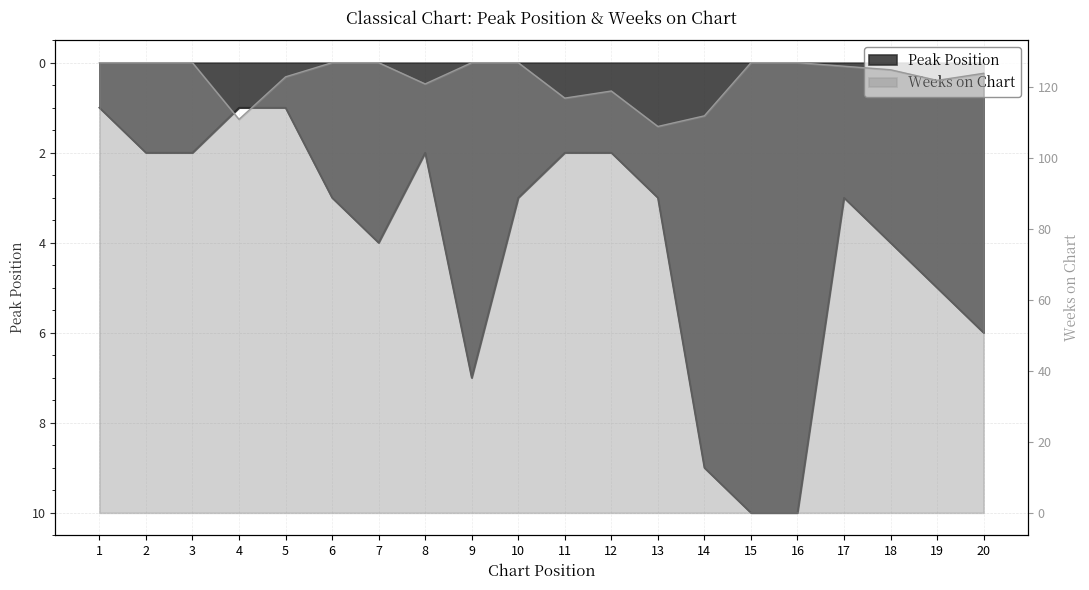

How many lines are shown in the chart?

2